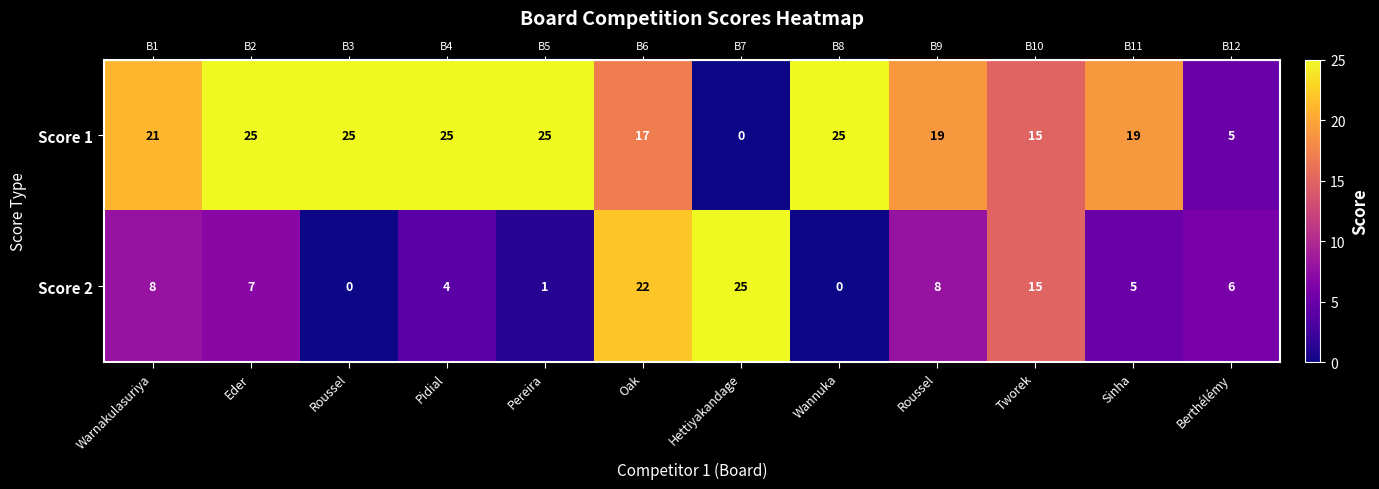

Is it true that Score 1 equals 4 at Roussel?

False